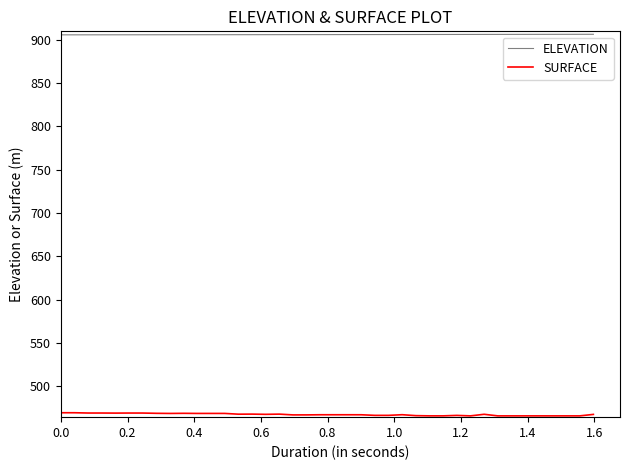

Which series has the largest range (max minus min)?

SURFACE